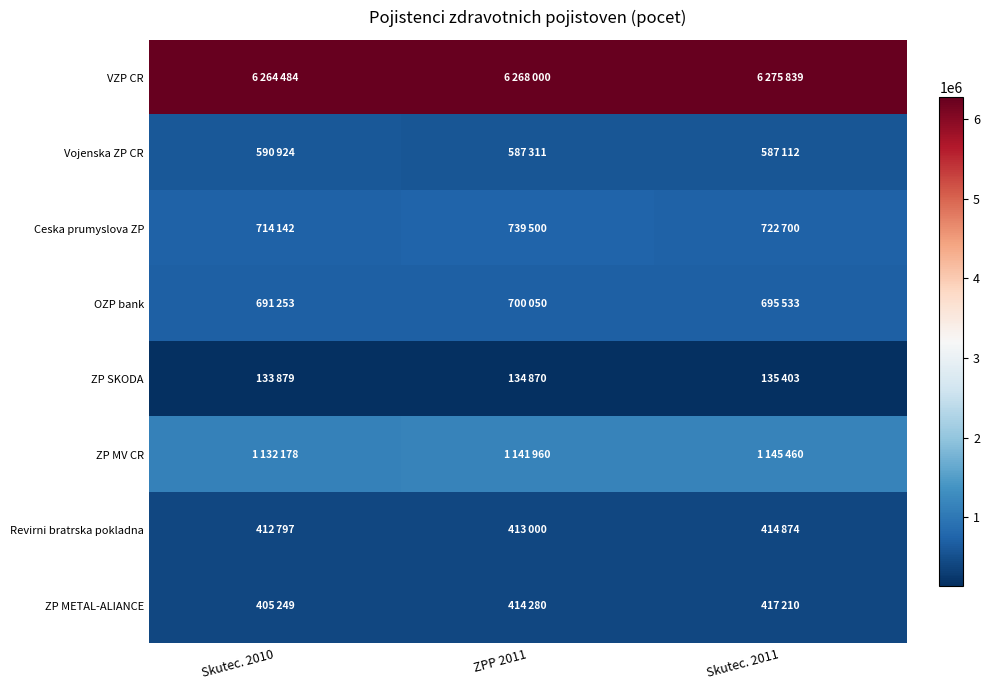

Reading left to right, list all the values displayed in this chart.

VZP CR: Skutec. 2010=6264484	ZPP 2011=6268000	Skutec. 2011=6275839
Vojenska ZP CR: Skutec. 2010=590924	ZPP 2011=587311	Skutec. 2011=587112
Ceska prumyslova ZP: Skutec. 2010=714142	ZPP 2011=739500	Skutec. 2011=722700
OZP bank: Skutec. 2010=691253	ZPP 2011=700050	Skutec. 2011=695533
ZP SKODA: Skutec. 2010=133879	ZPP 2011=134870	Skutec. 2011=135403
ZP MV CR: Skutec. 2010=1132178	ZPP 2011=1141960	Skutec. 2011=1145460
Revirni bratrska pokladna: Skutec. 2010=412797	ZPP 2011=413000	Skutec. 2011=414874
ZP METAL-ALIANCE: Skutec. 2010=405249	ZPP 2011=414280	Skutec. 2011=417210